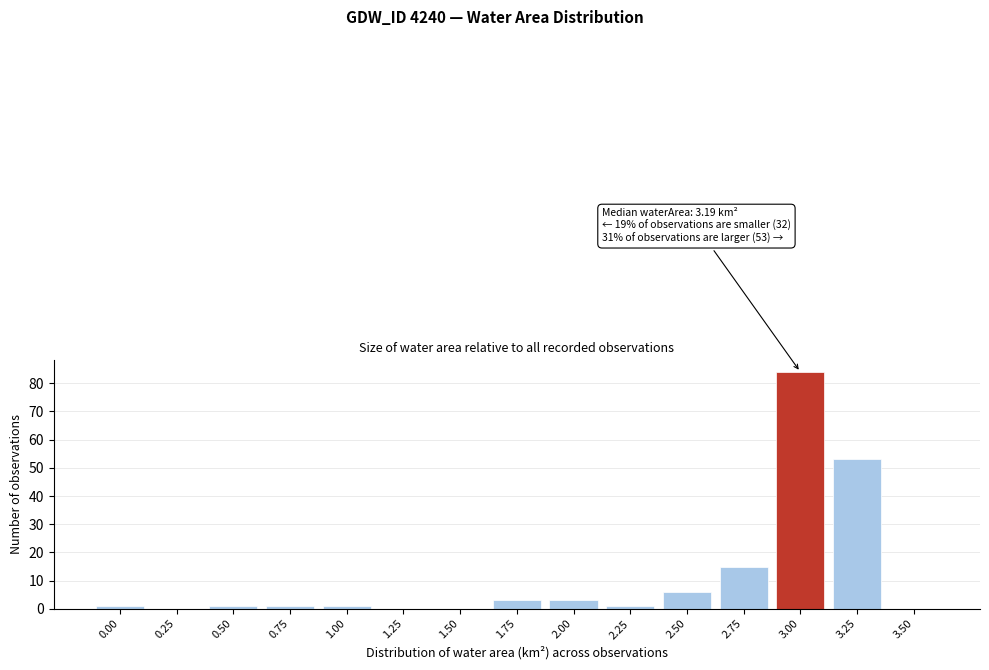

Reading right to left, transcribe all the data shown in this chart.

3.50=0	3.25=53	3.00=84	2.75=15	2.50=6	2.25=1	2.00=3	1.75=3	1.50=0	1.25=0	1.00=1	0.75=1	0.50=1	0.25=0	0.00=1